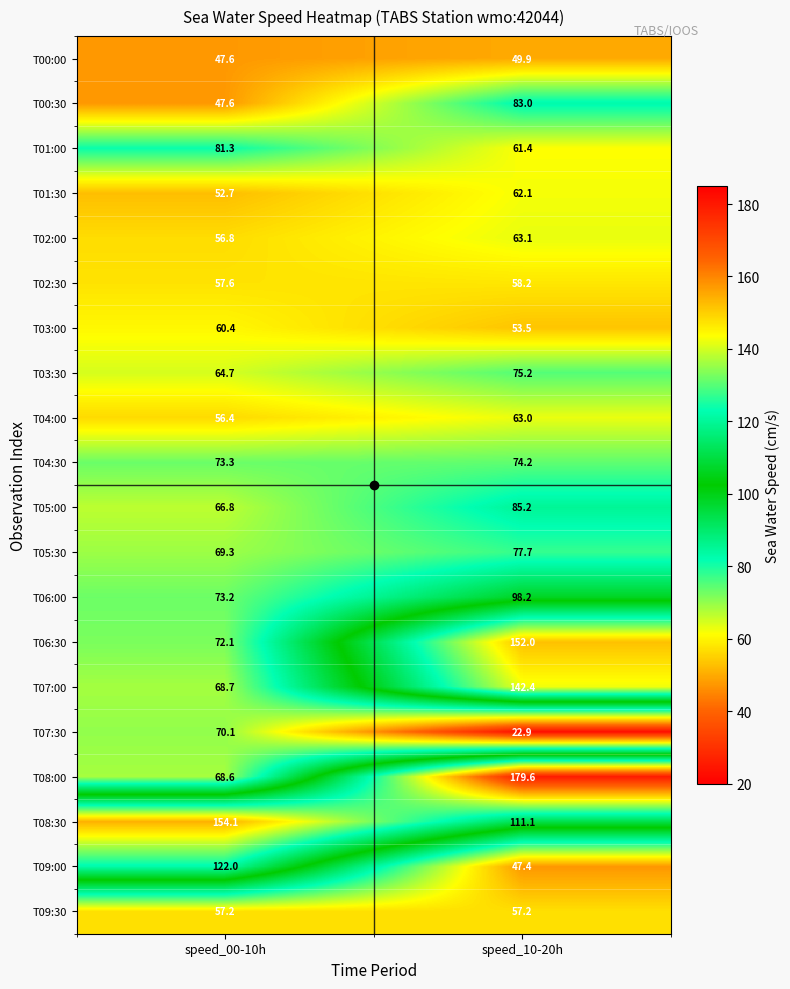

The value of T04:30 at speed_10-20h is 30.5. True or false?

False